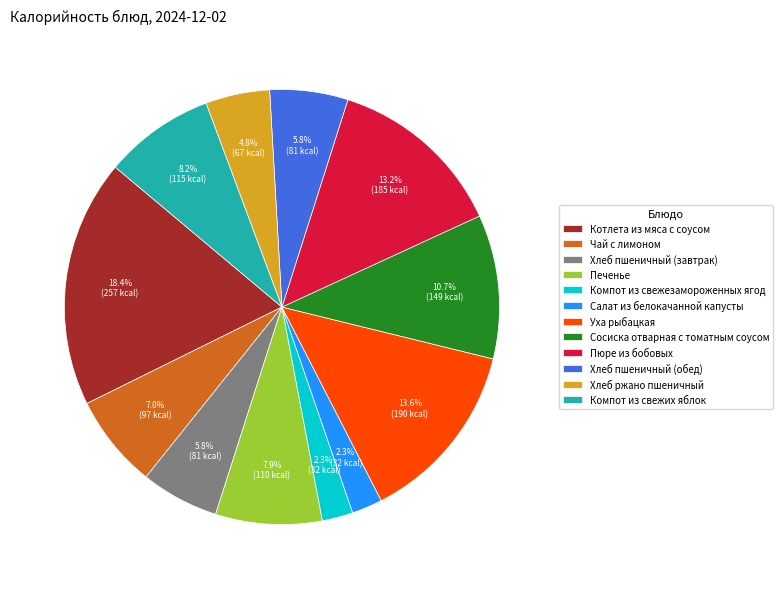

Count the number of slices in the pie.

12